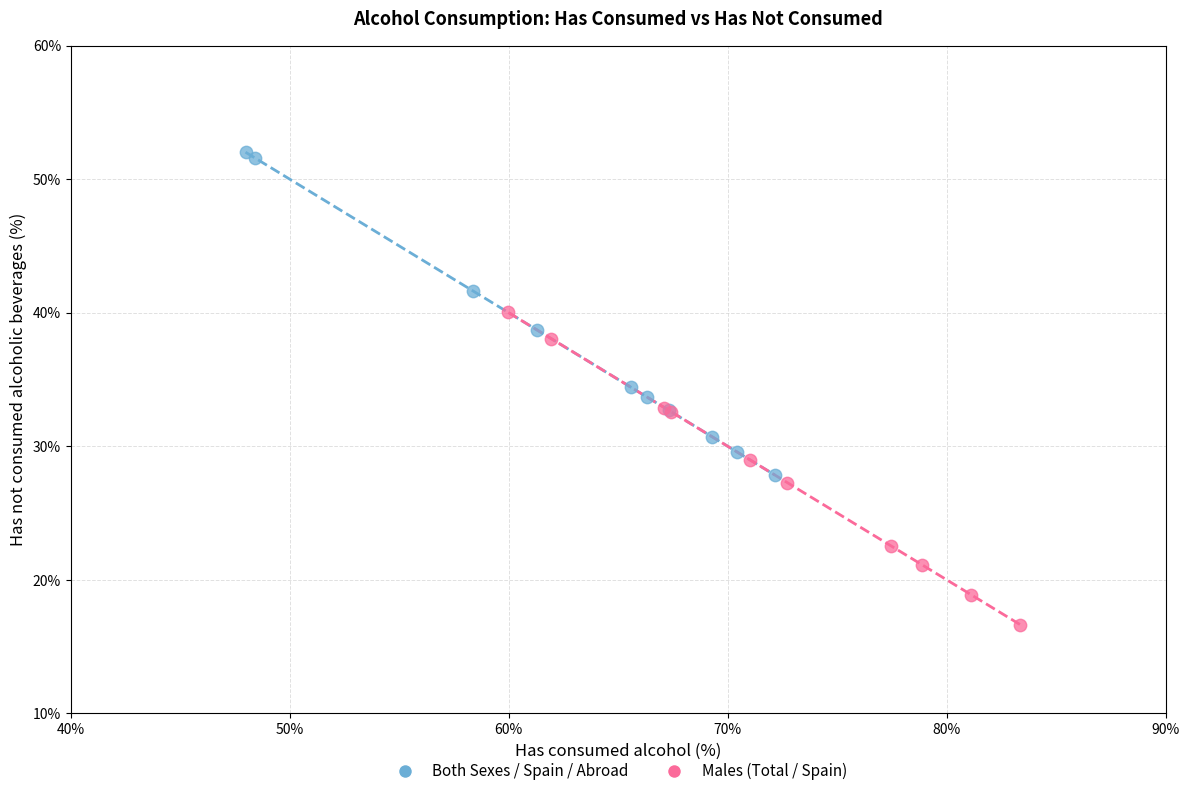

What are all the series names shown in the legend?

Both Sexes / Spain / Abroad, Males (Total / Spain)